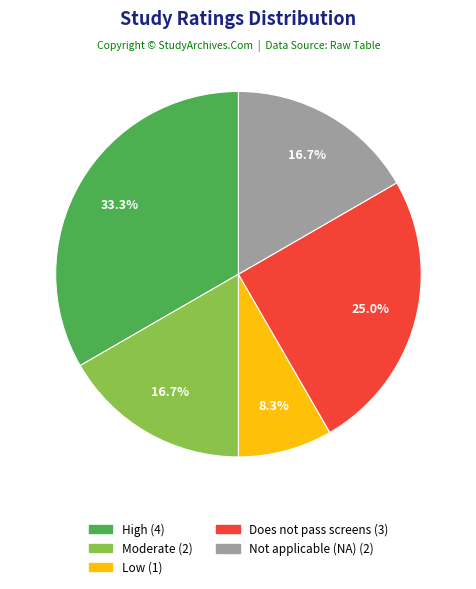

What percentage is the High slice, to the nearest percent?

33%